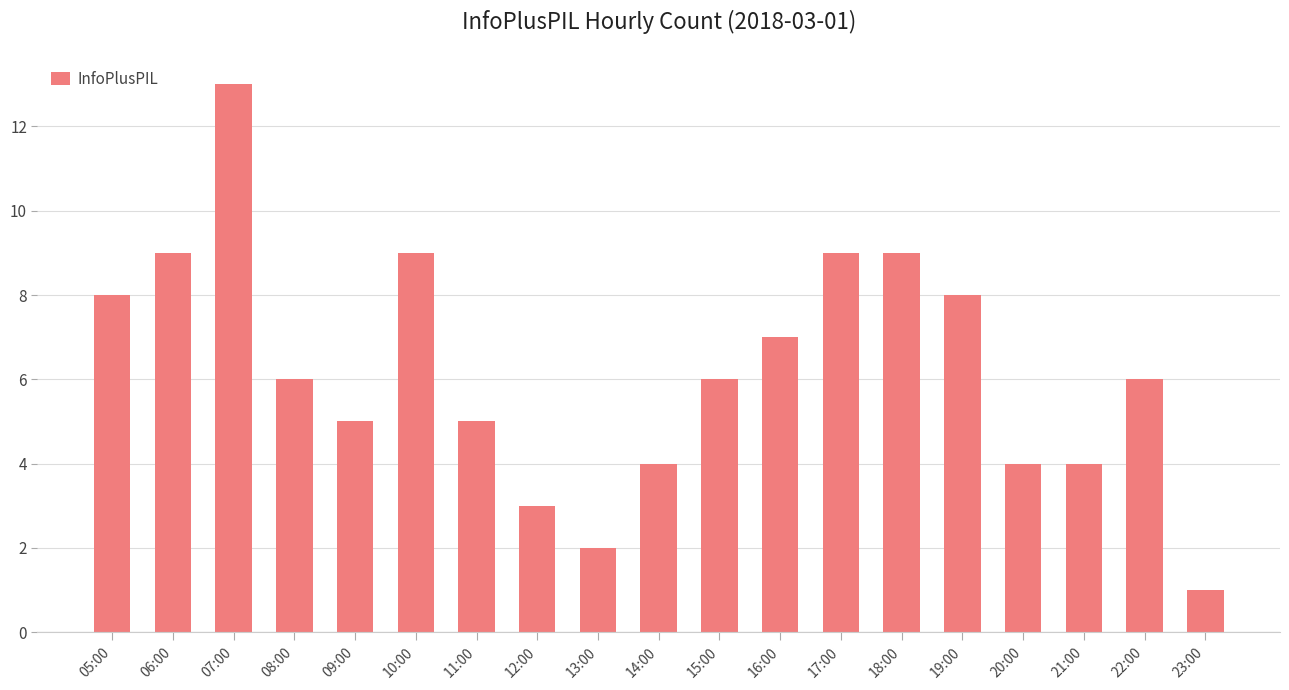

What value does the data have at 16:00?

7